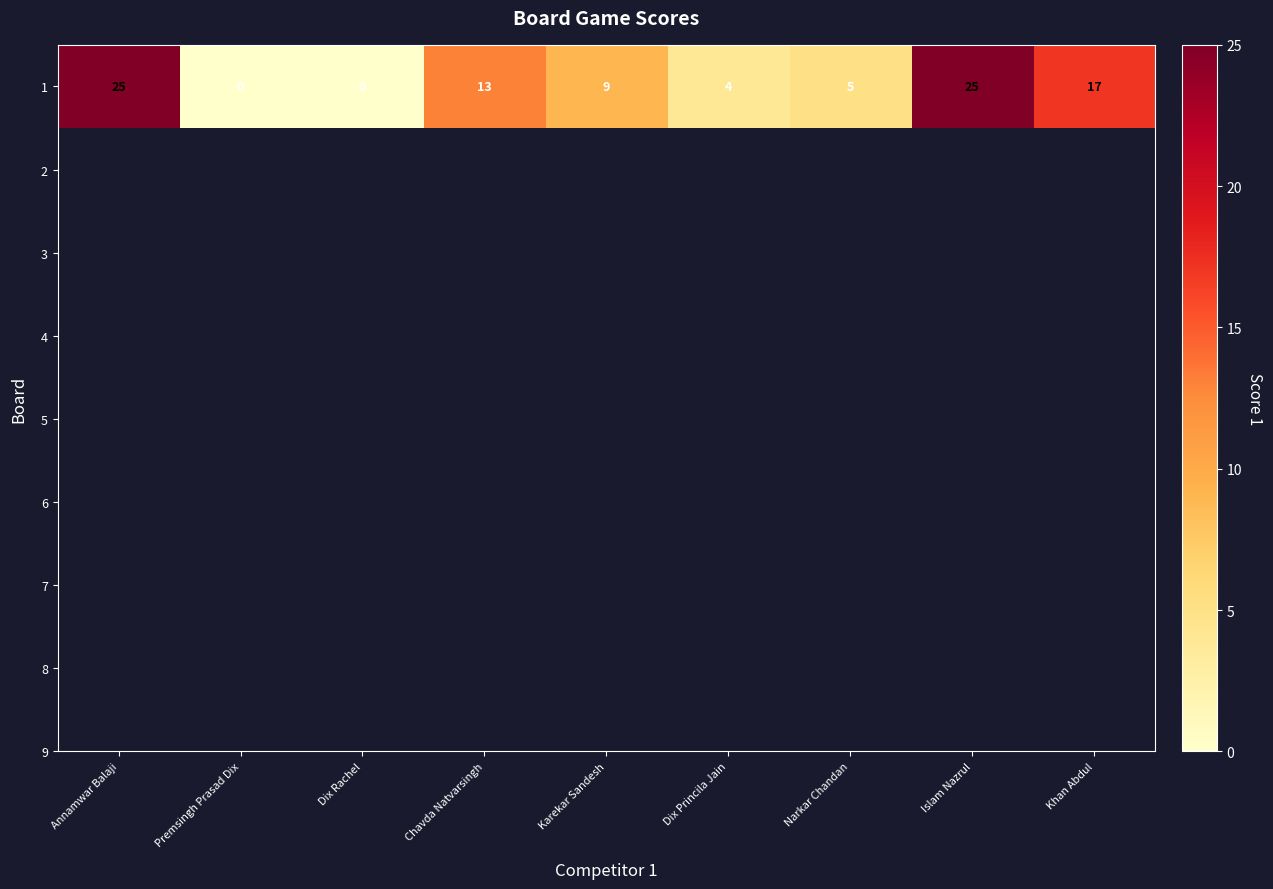

The chart shows a value of 6 at Dix Princila Jain. True or false?

False